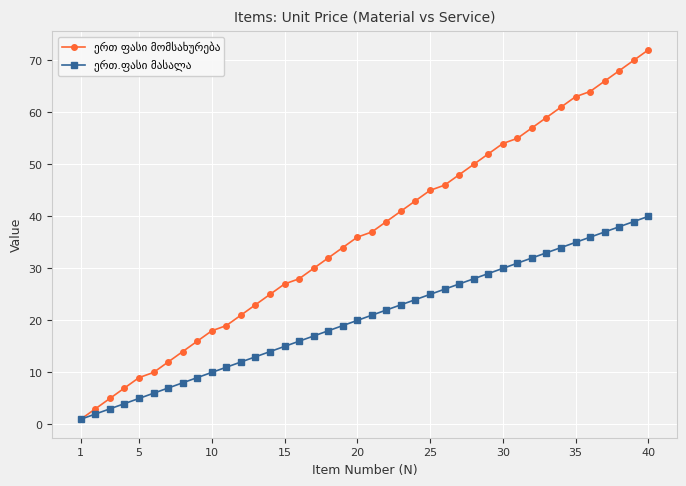

True or false: ერთ ფასი მომსახურება and ერთ.ფასი მასალა intersect in this chart.

False